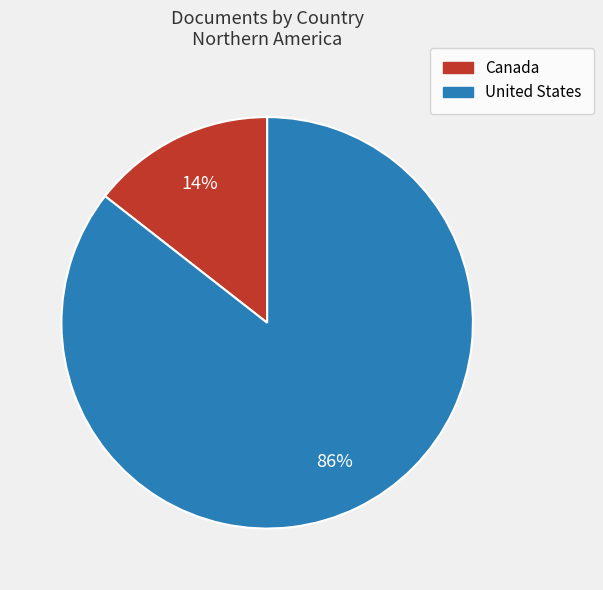

Rank the categories by value from lowest to highest.

Canada, United States